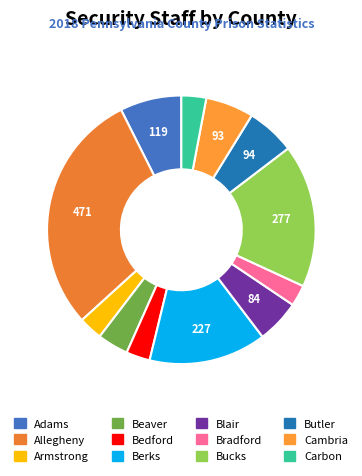

How many segments does this pie chart have?

12